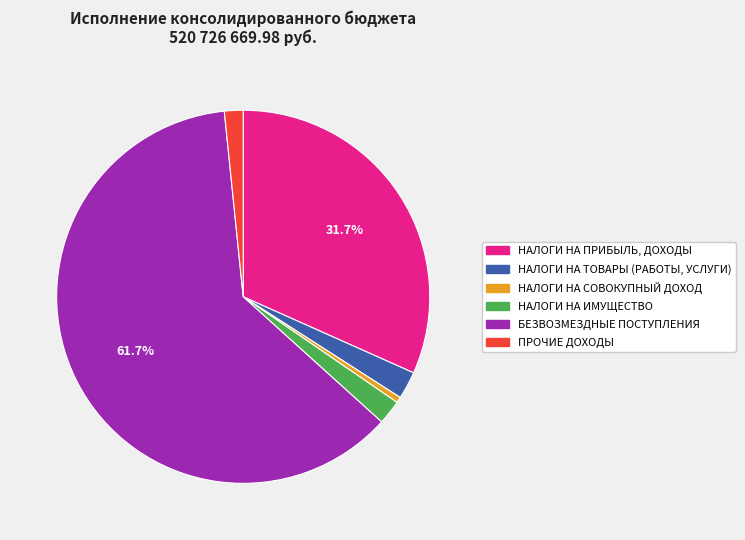

To the nearest percent, what portion does ПРОЧИЕ ДОХОДЫ represent?

2%